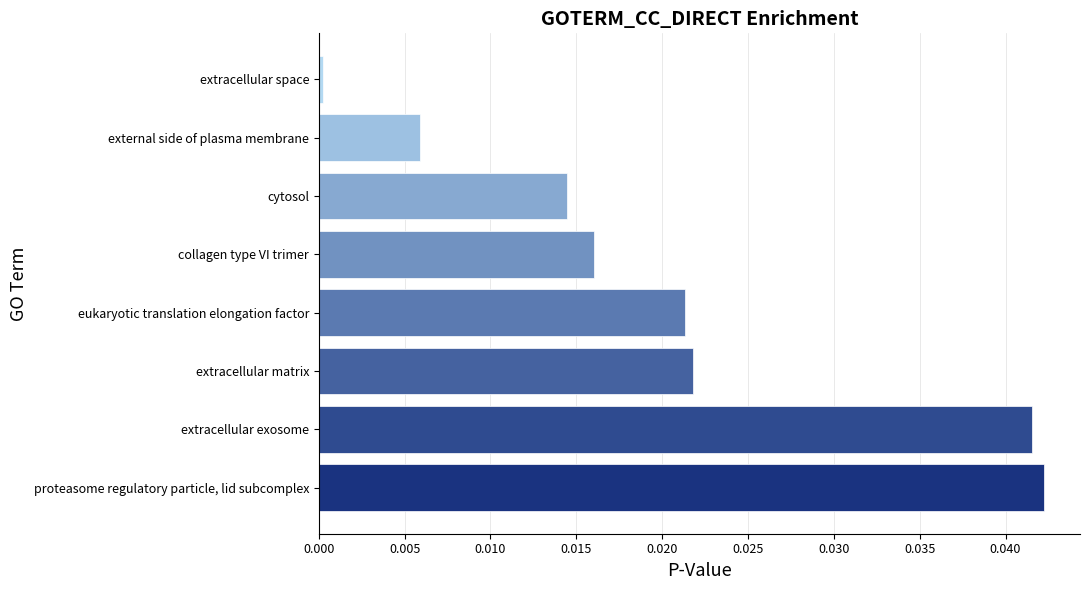

True or false: the data shows 0.0 at extracellular matrix.

True